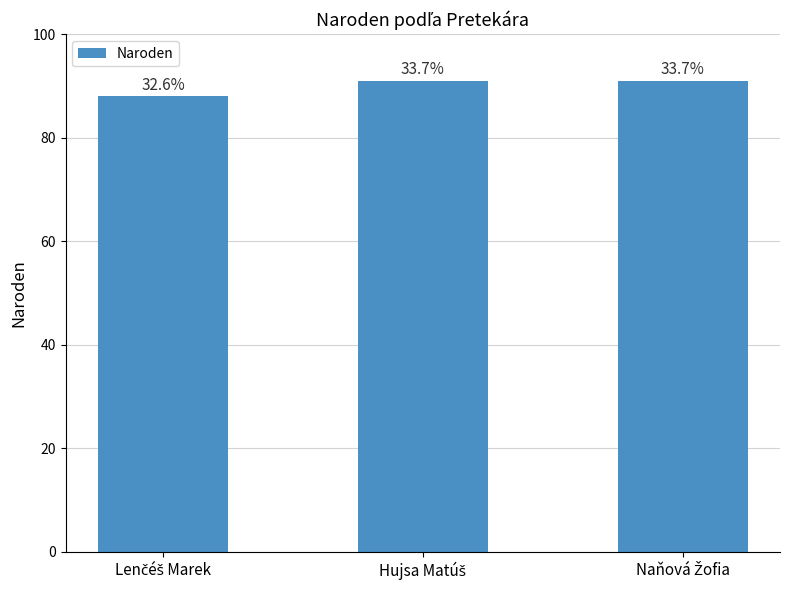

Where is the data nearest to the value 89?

Lenčéš Marek